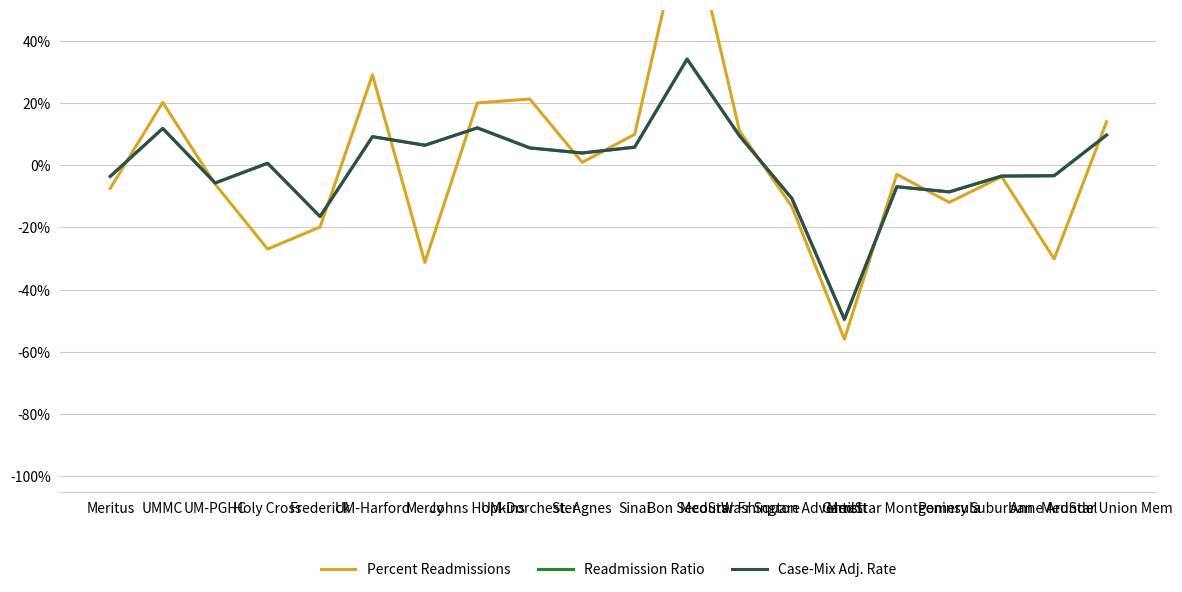

At which category is the sum across all series the highest?

Bon Secours